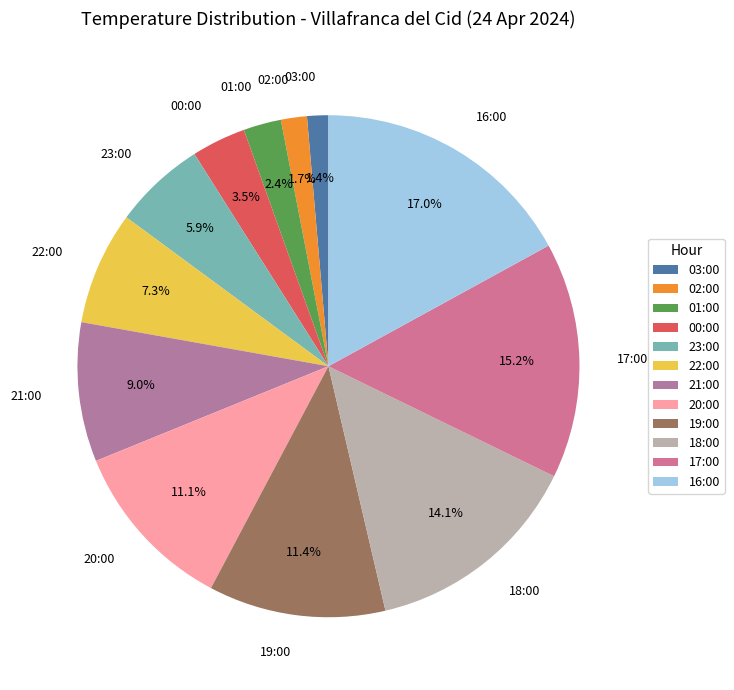

What portion of the pie excludes 16:00?

83.0%